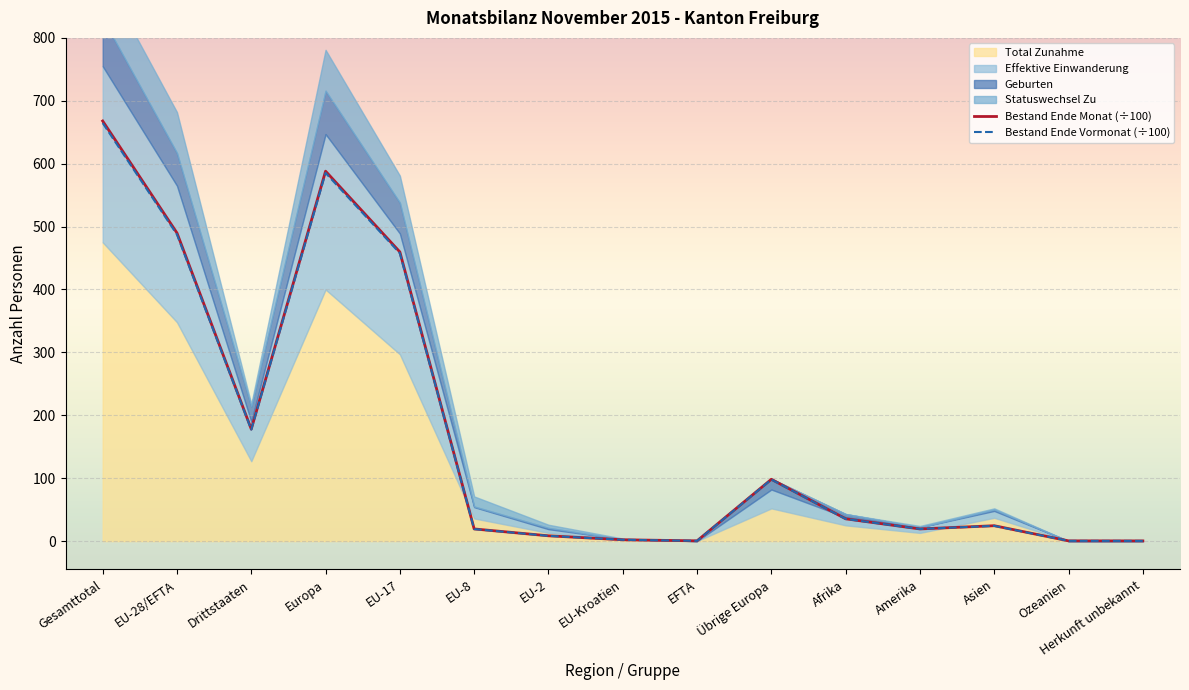

True or false: Bestand Ende Monat (÷100) and Bestand Ende Vormonat (÷100) intersect in this chart.

False